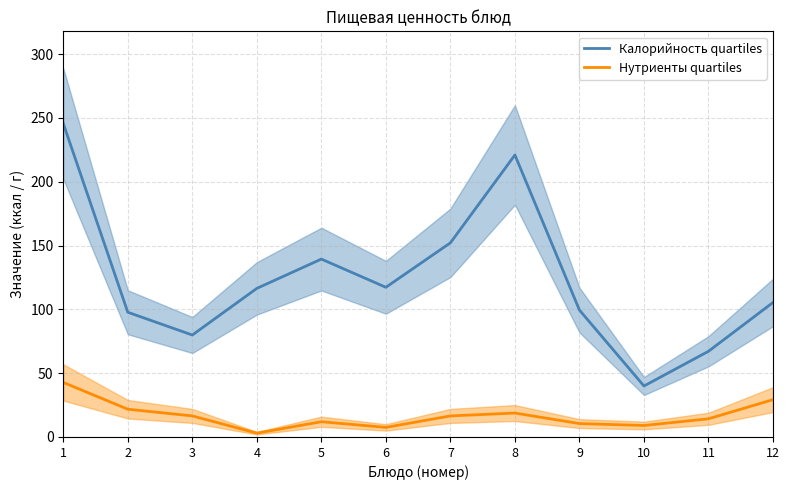

Which series has the widest spread of values?

Калорийность quartiles